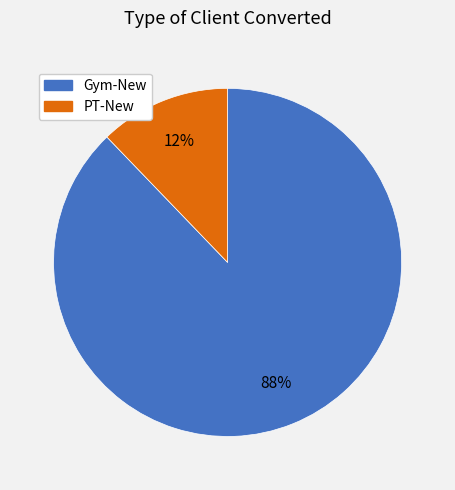

Between PT-New and Gym-New, which is larger?

Gym-New